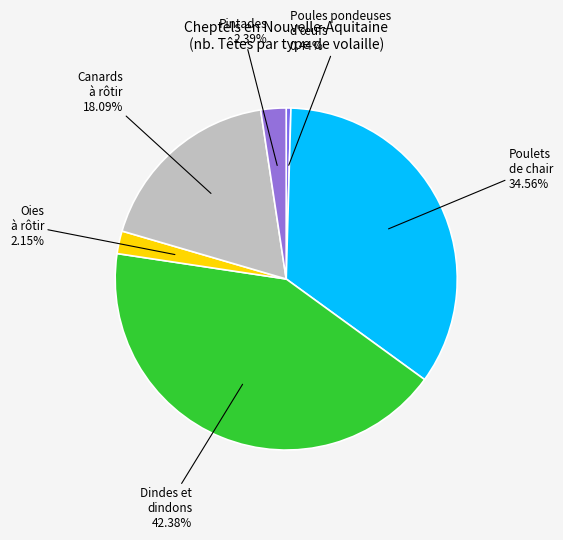

Which category has the biggest portion of the pie?

Dindes et dindons